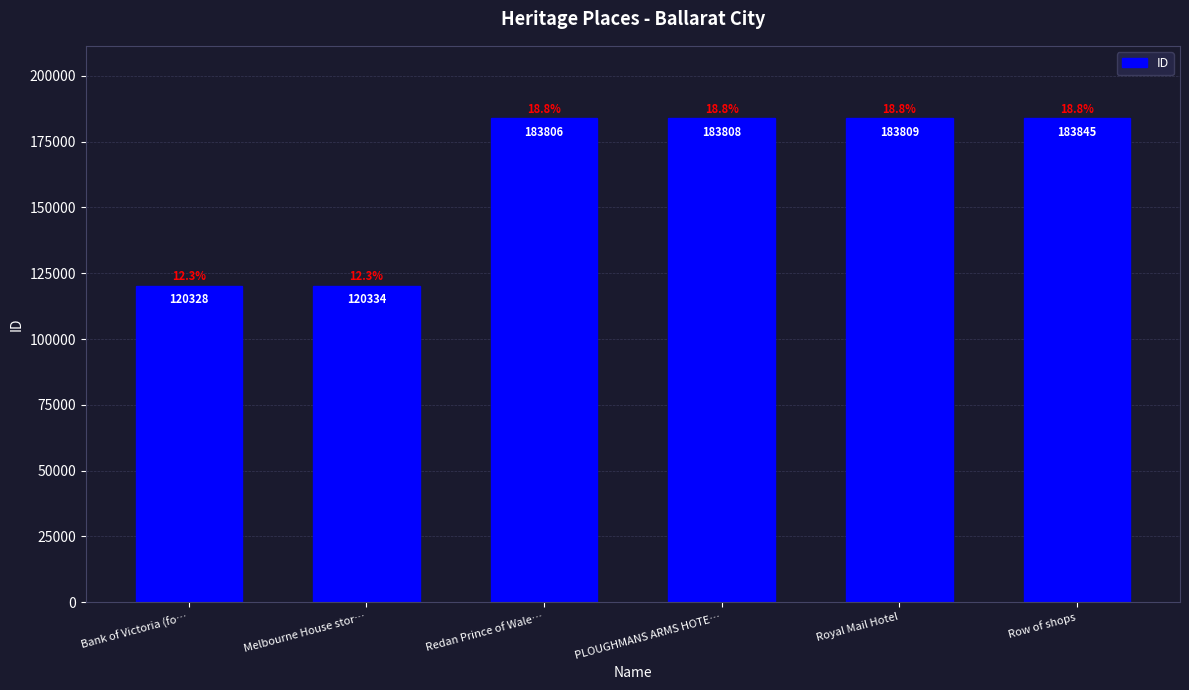

List the labels in order of value, smallest first.

Bank of Victoria (fo…, Melbourne House stor…, Redan Prince of Wale…, PLOUGHMANS ARMS HOTE…, Royal Mail Hotel, Row of shops